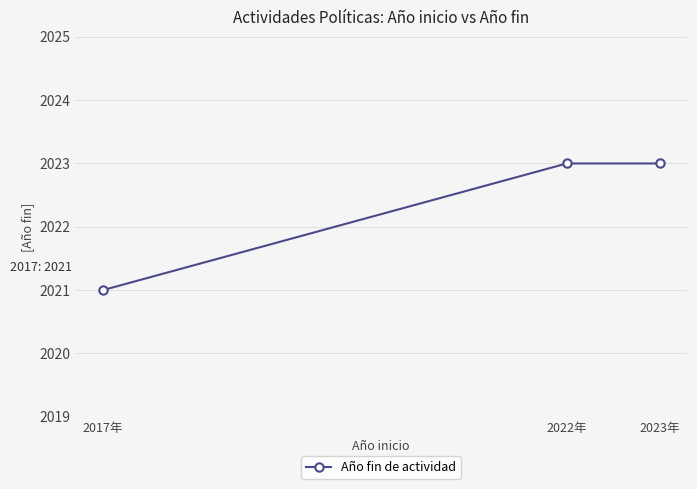

What is the ratio of the value at 2022年 to the value at 2017年?

1.0